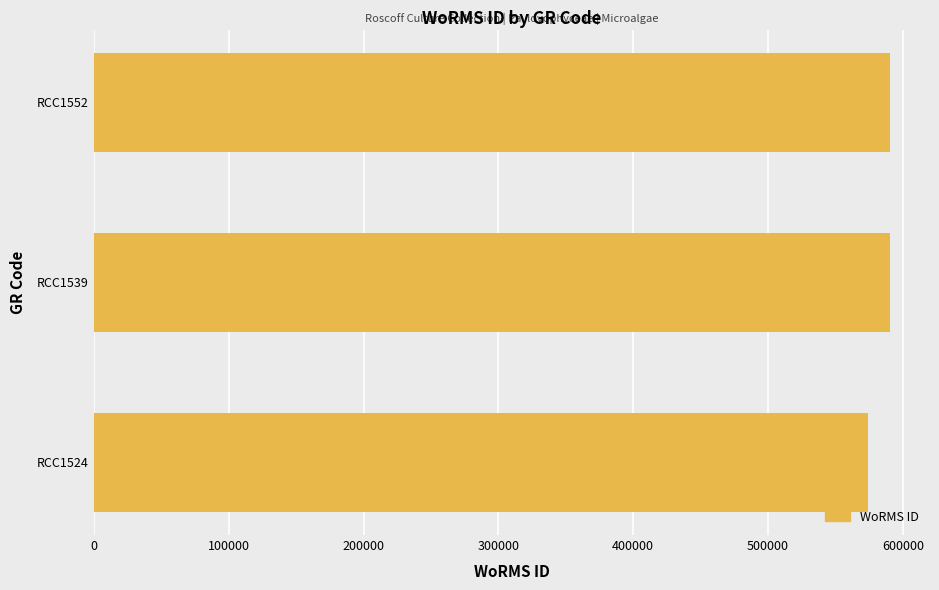

Does the chart contain stacked bars?

No